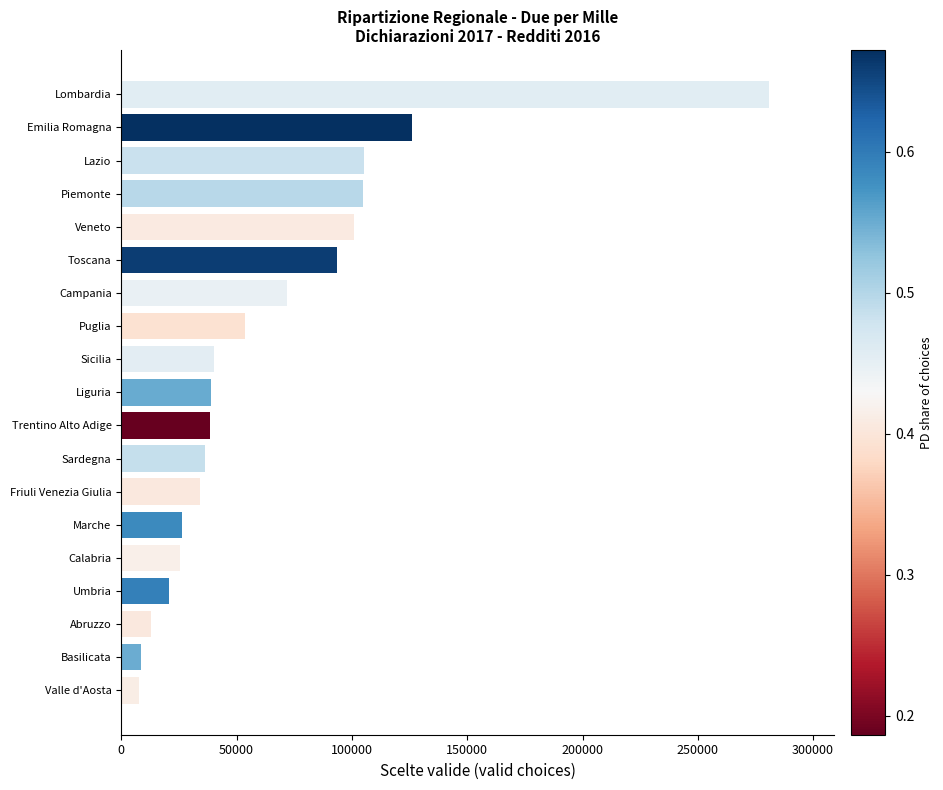

What is the change in value from Abruzzo to Puglia?

+40582